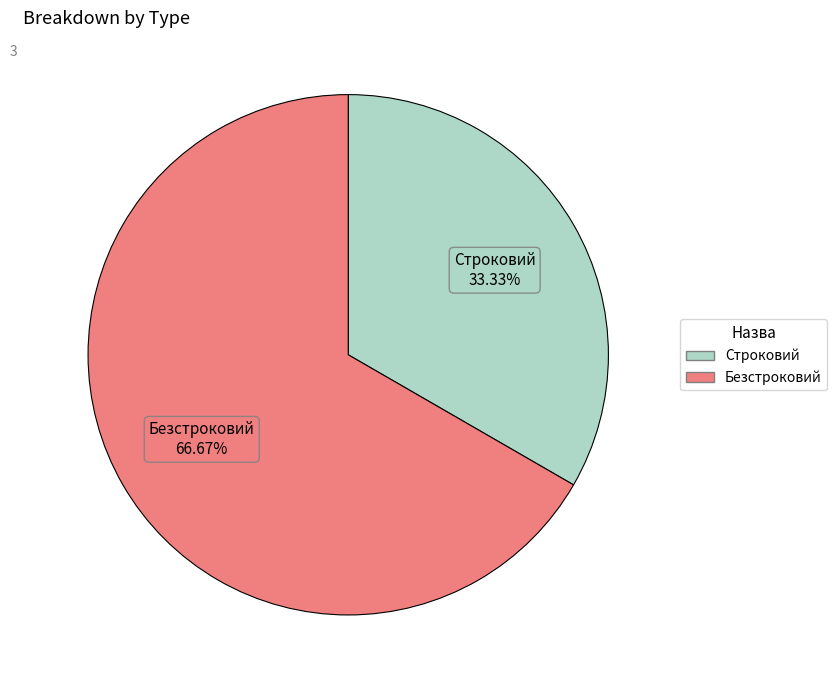

To the nearest percent, what is the difference between the Строковий and Безстроковий slice percentages?

33%